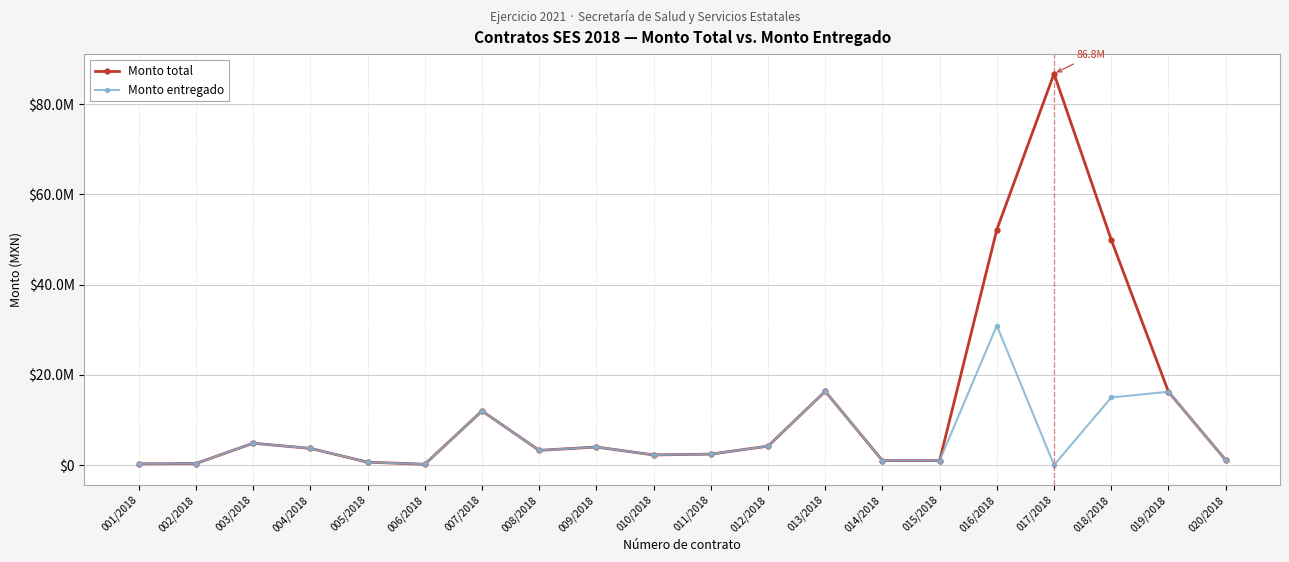

Does the chart have visible grid lines?

Yes